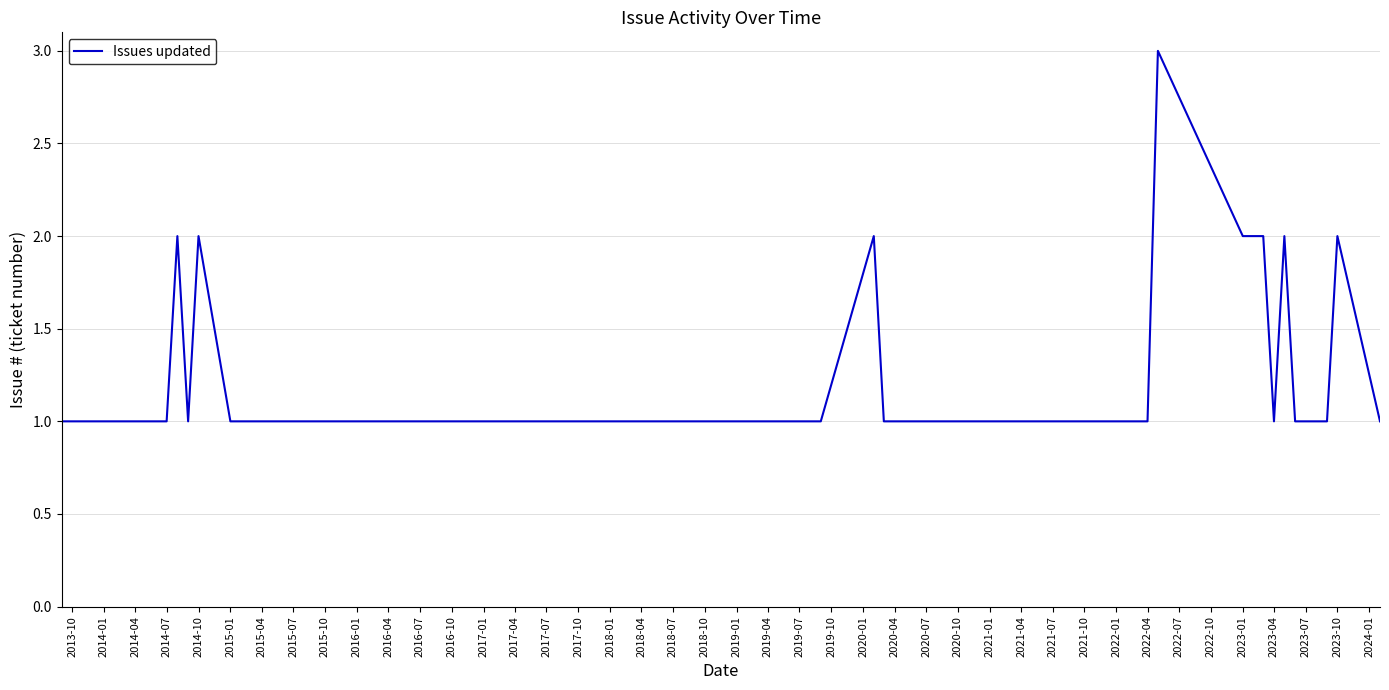

How many categories are shown in the chart?

30